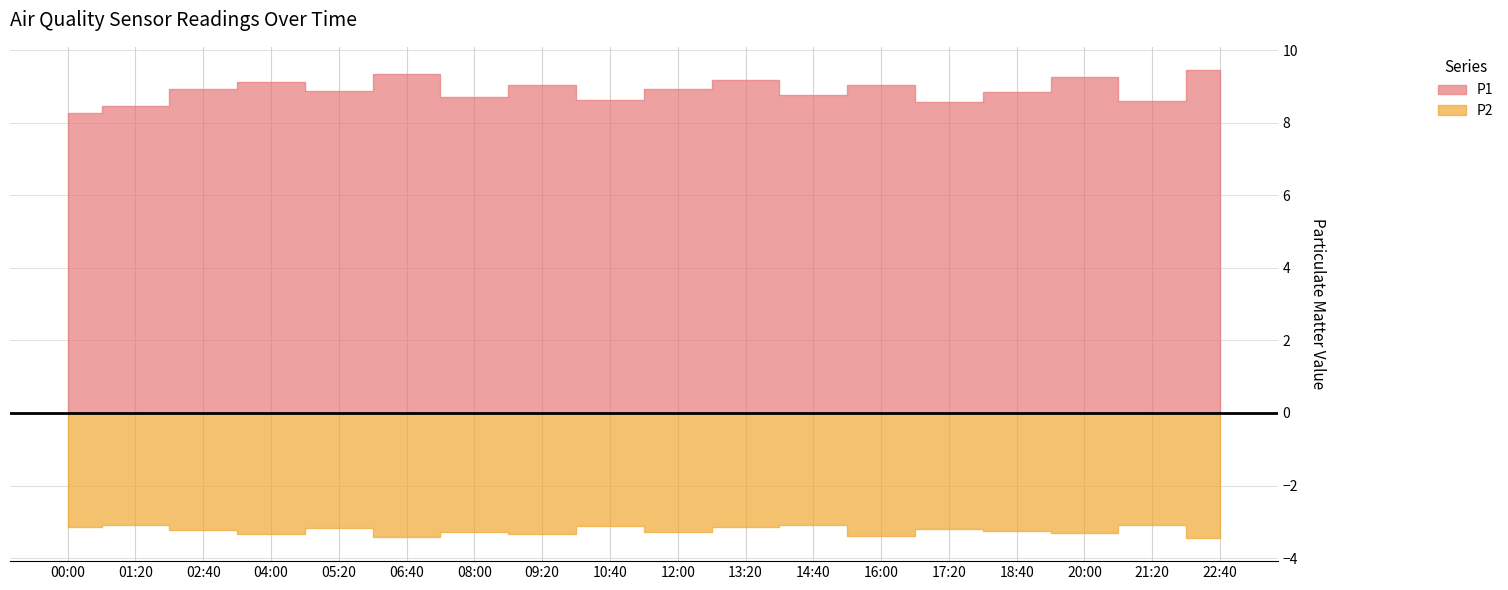

At which category does P1 reach its first local peak?

04:00